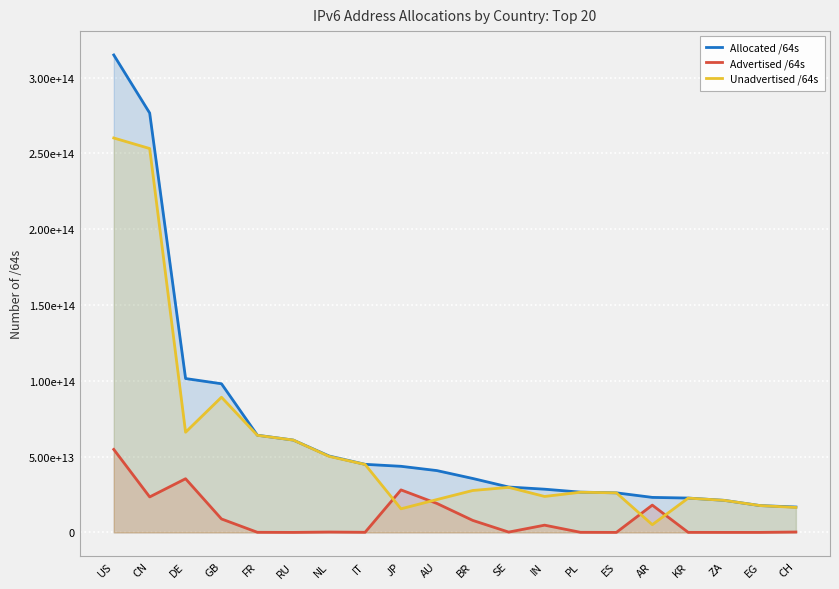

What is the difference between the Unadvertised /64s values at GB and IN?

65458241994752